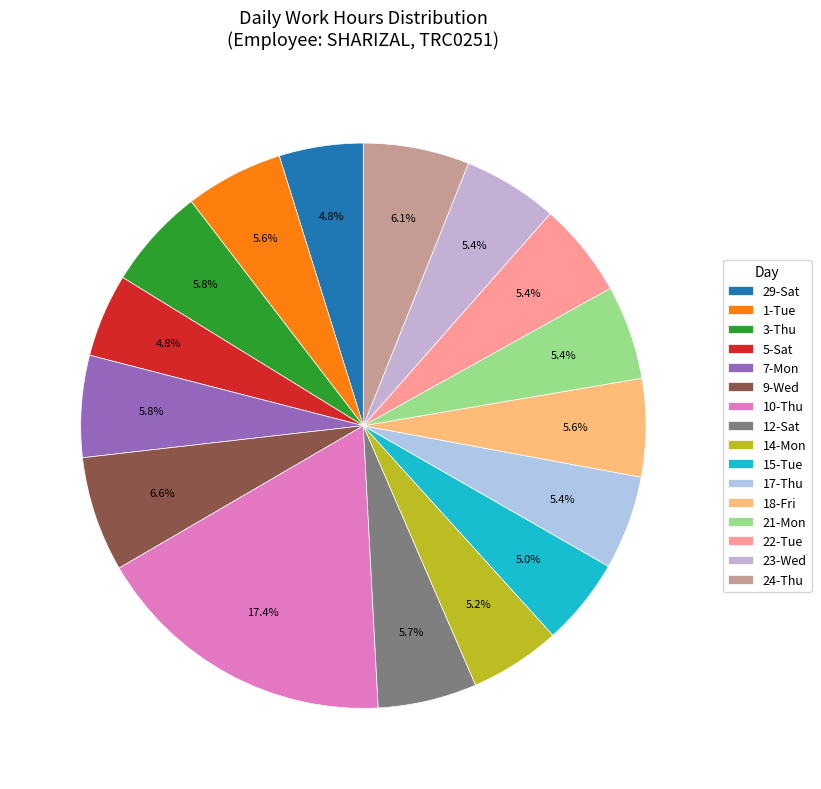

How many slices are in this pie chart?

16